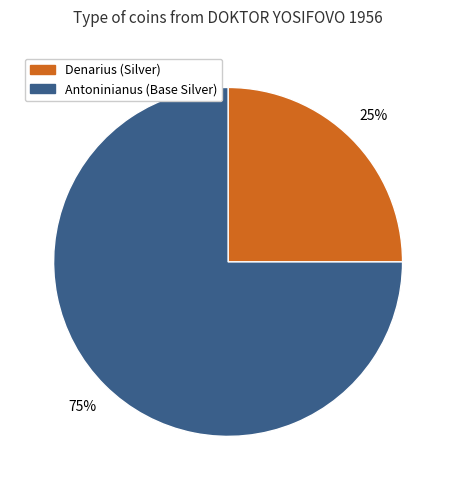

To the nearest percent, what is the average slice percentage?

50%